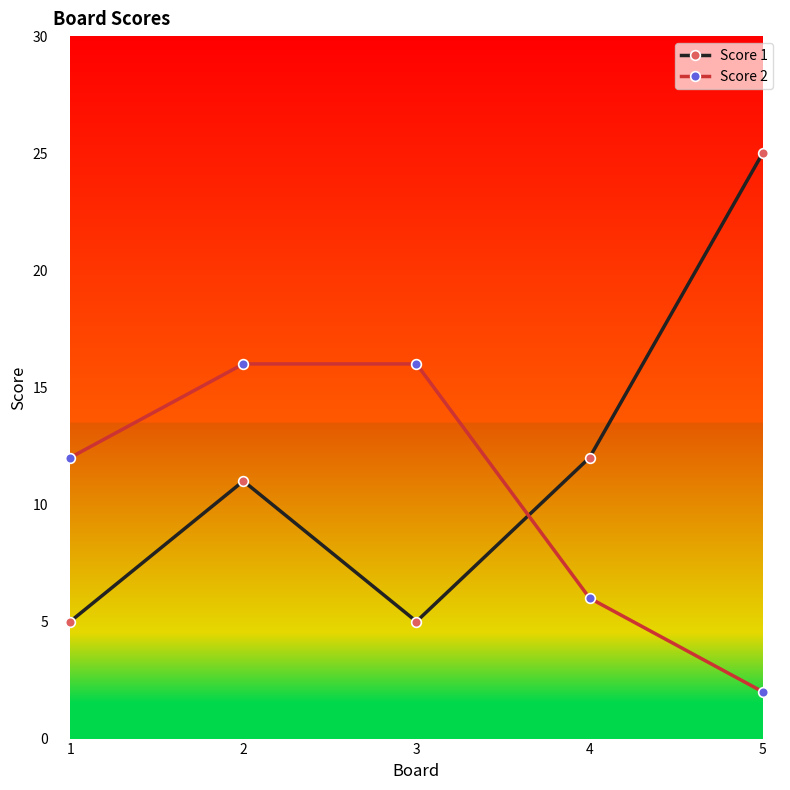

How many data points in Score 2 are less than 12?

2